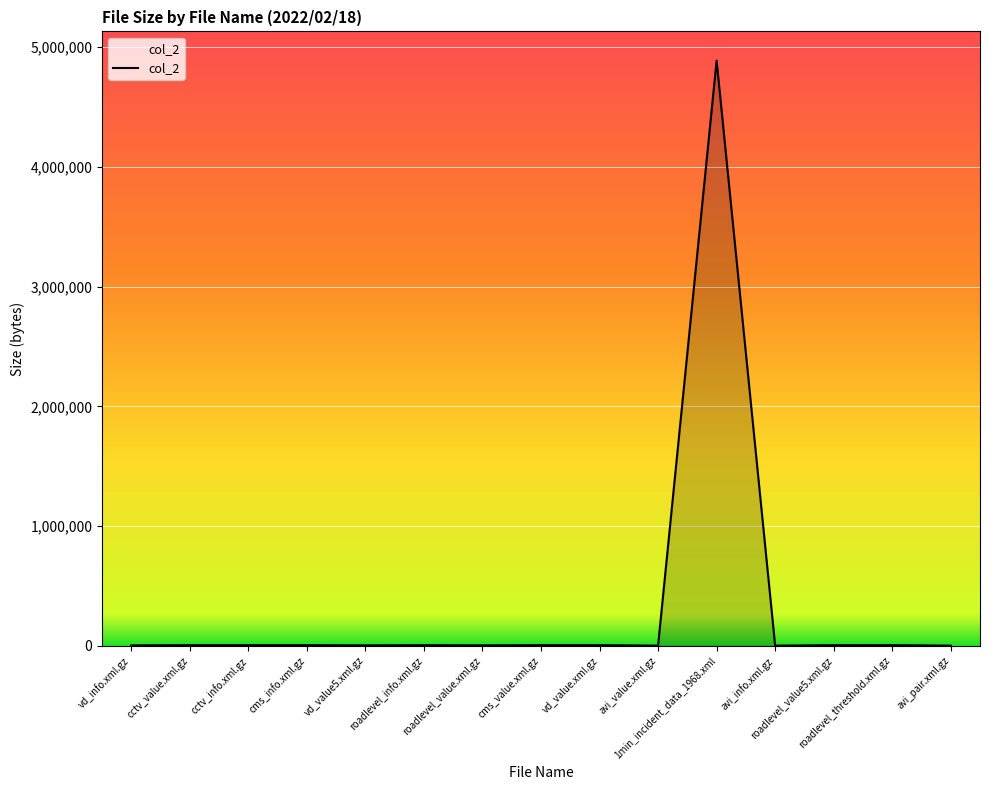

What is the sum of all values?

4947372